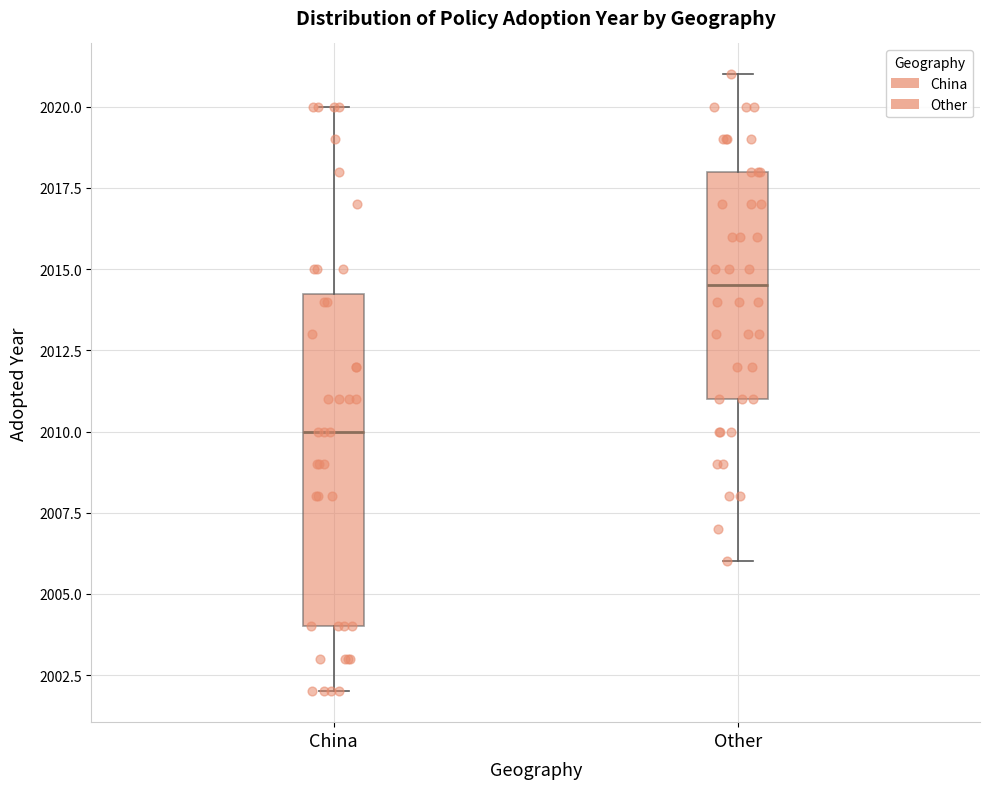

Where does the median line of the box for China sit on the y-axis? The values are not printed on the chart, so give them approximately, as read against the axis.

2010.0